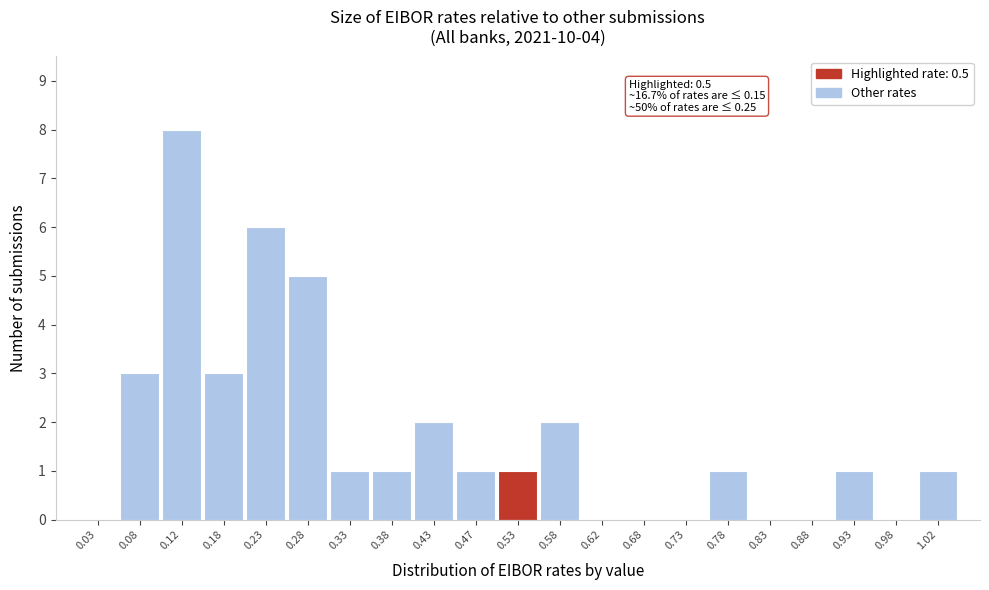

Which range on the x-axis has the tallest bar?

0.10 to 0.15